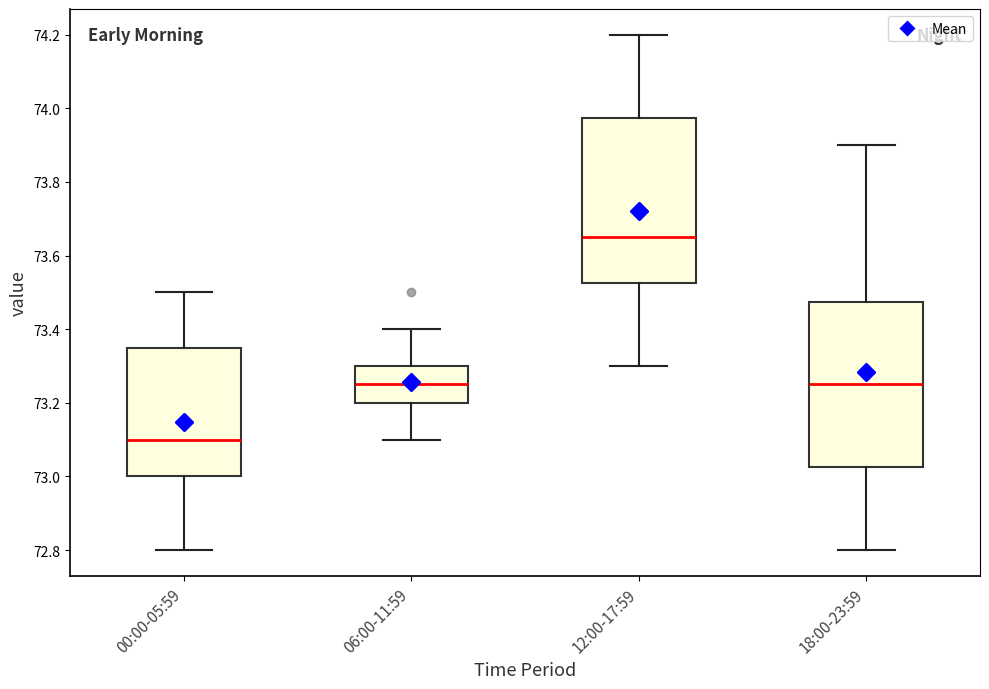

Which box's median line is the lowest?

00:00-05:59